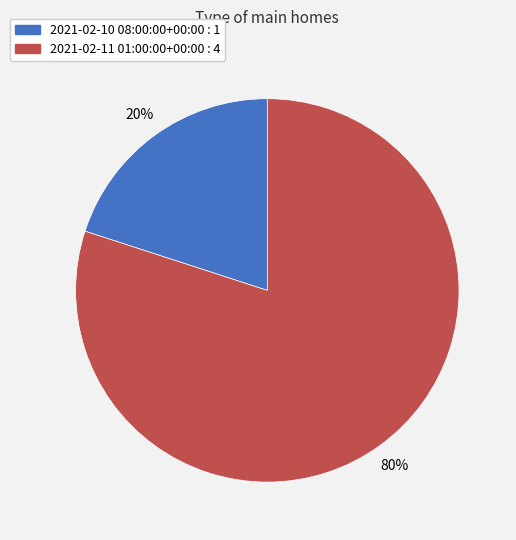

Does any single category account for the majority?

Yes